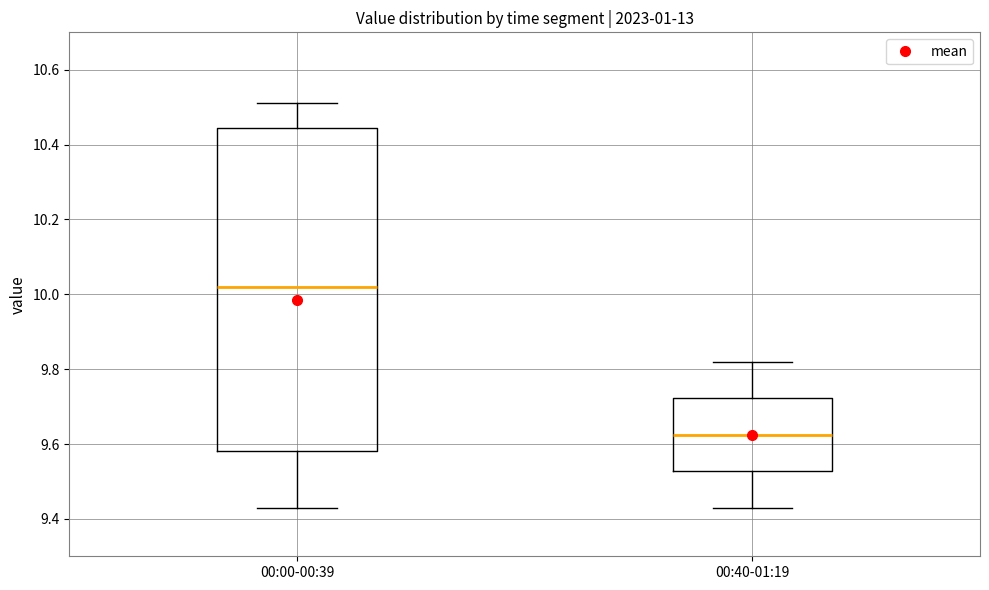

Where does the median line of the box for 00:00-00:39 sit on the y-axis? The values are not printed on the chart, so give them approximately, as read against the axis.

10.02